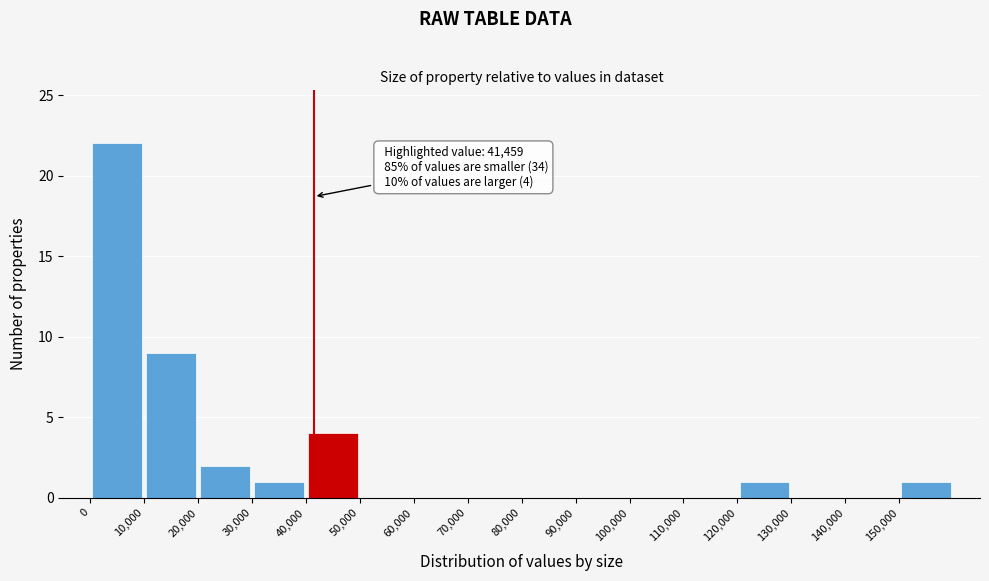

Which range on the x-axis has the tallest bar?

0 to 10000